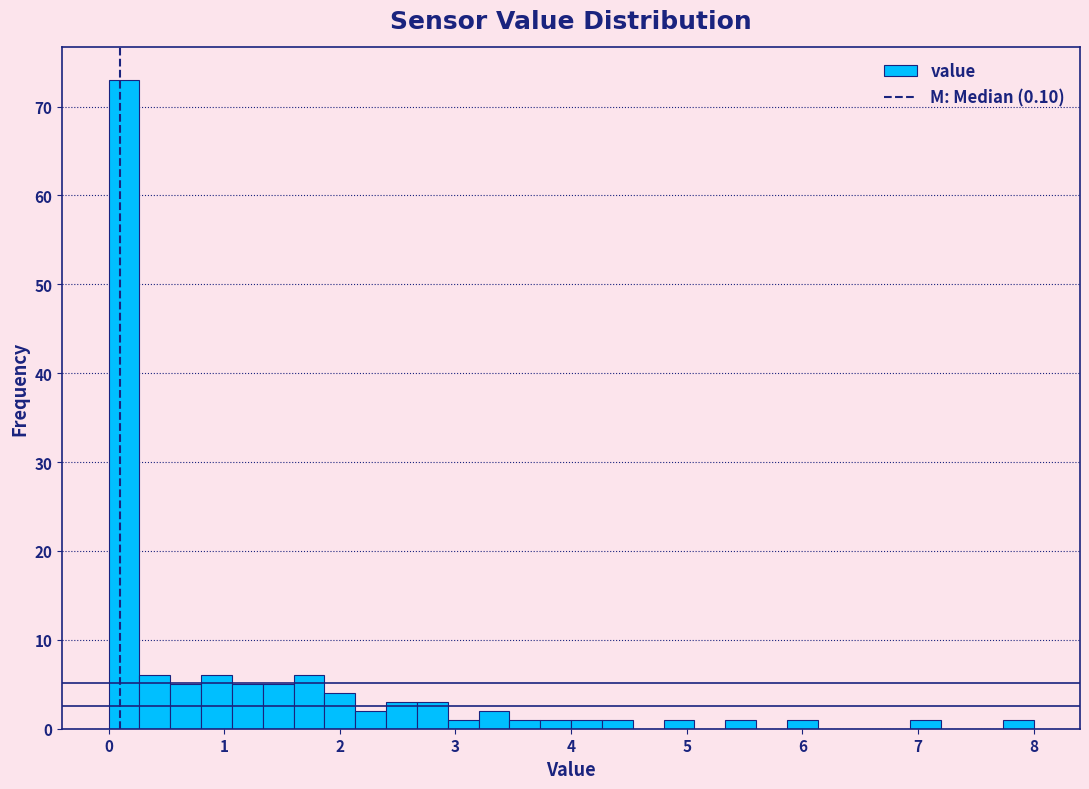

Read against the x-axis, roughly where is the centre of the tallest bar?

0.1